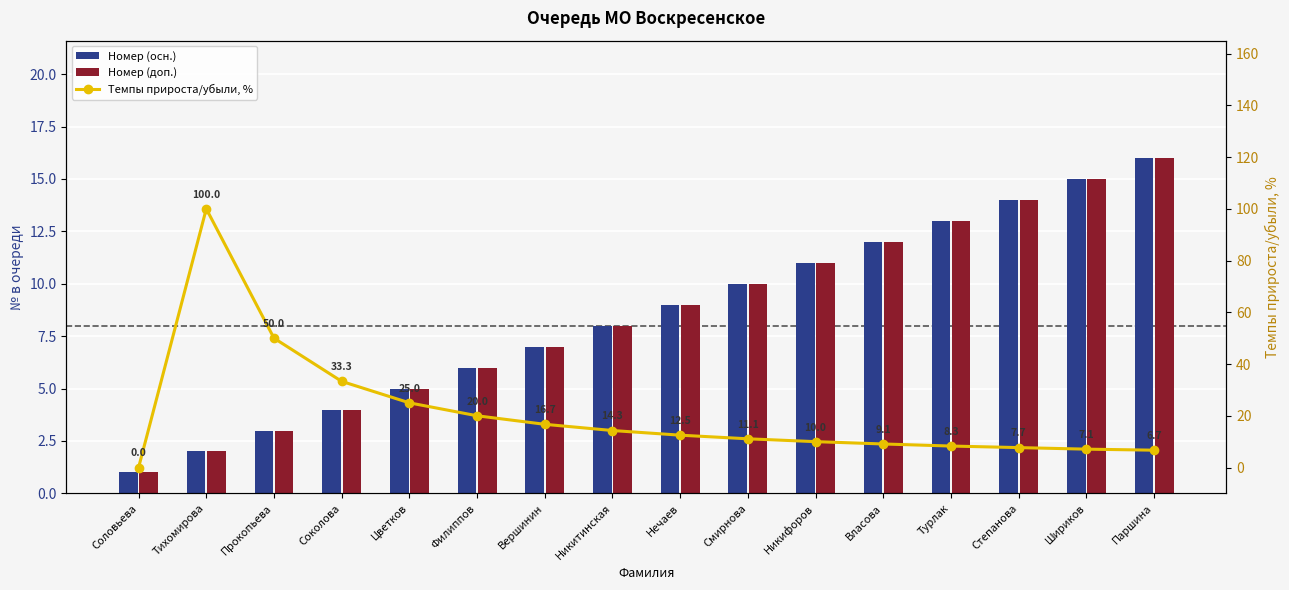

Reading right to left, what are all the values shown in this chart?

Номер в очереди (чётные): 16.0	15.0	14.0	13.0	12.0	11.0	10.0	9.0	8.0	7.0	6.0	5.0	4.0	3.0	2.0	1.0
Номер в очереди (нечётные): 16.0	15.0	14.0	13.0	12.0	11.0	10.0	9.0	8.0	7.0	6.0	5.0	4.0	3.0	2.0	1.0
Темпы прироста/убыли, %: 6.7	7.1	7.7	8.3	9.1	10.0	11.1	12.5	14.3	16.7	20.0	25.0	33.3	50.0	100.0	0.0